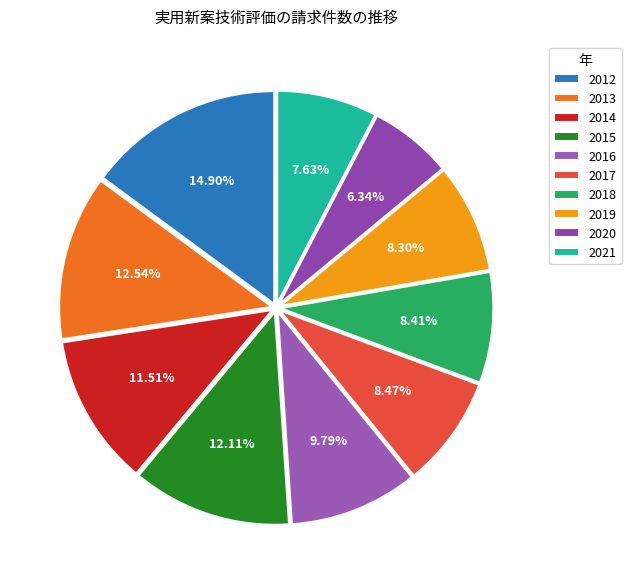

Which has a higher value, 2016 or 2013?

2013